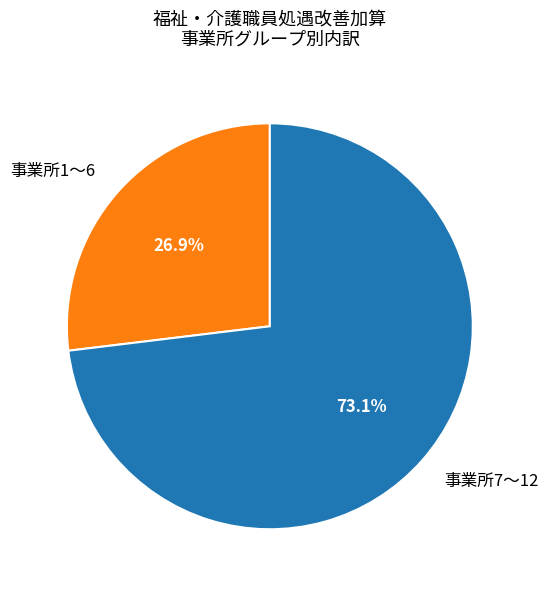

What is the smallest slice in the pie chart?

事業所1〜6